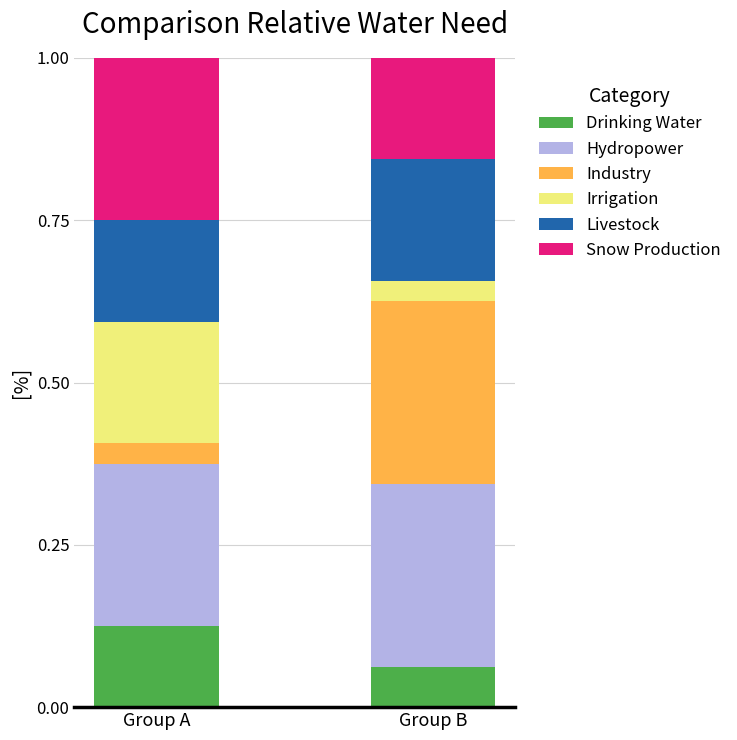

Where is Drinking Water nearest to the value 0?

Group B